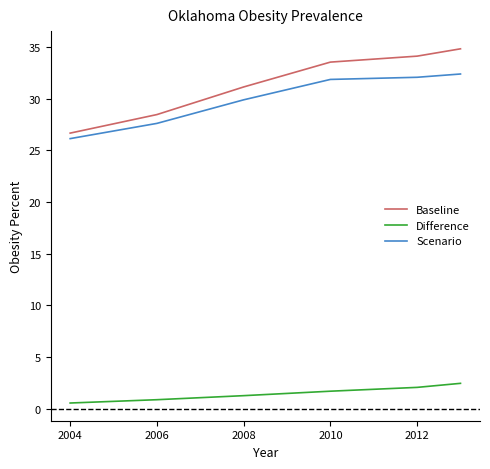

Reading left to right, what are all the values shown in this chart?

Baseline: 26.7	28.5	31.1	33.5	34.1	34.8
Difference: 0.5	0.9	1.2	1.7	2.0	2.4
Scenario: 26.1	27.6	29.9	31.9	32.1	32.4